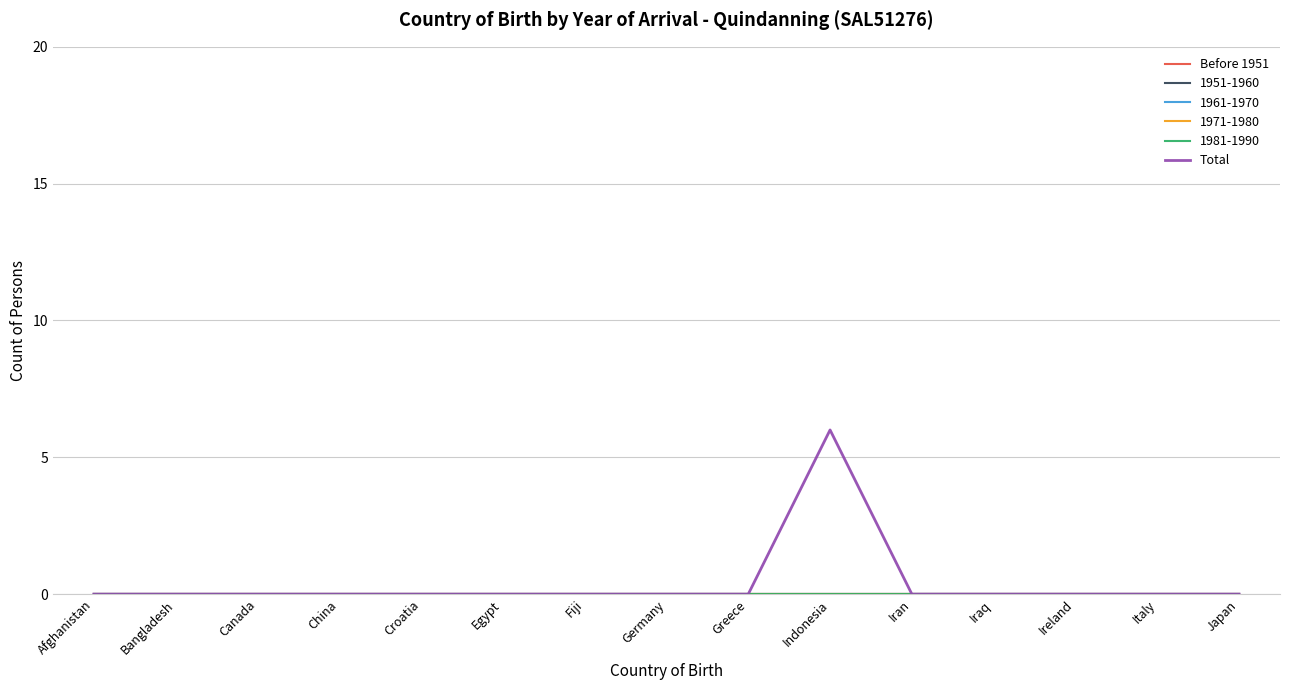

At which category is the sum across all series the highest?

Indonesia